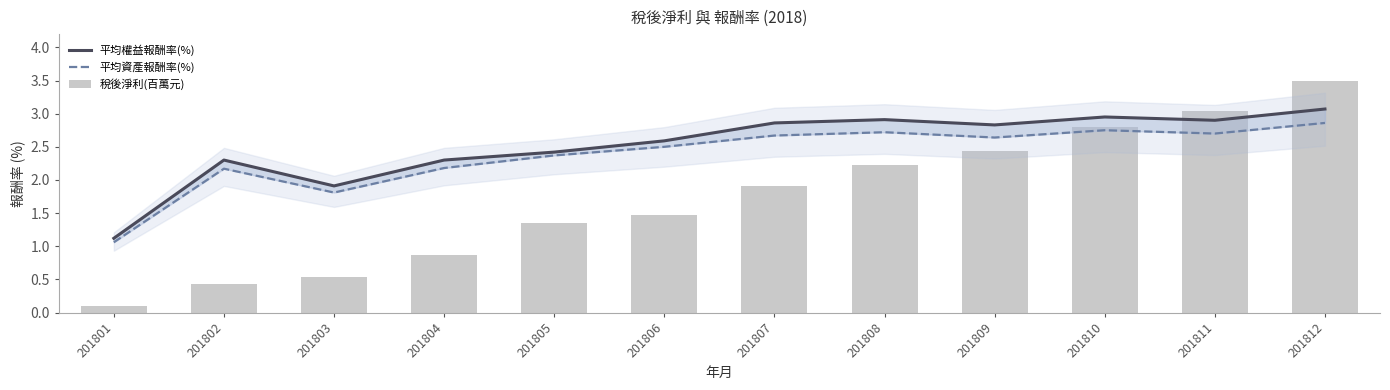

Which series has the largest total across all categories?

平均權益報酬率(%)